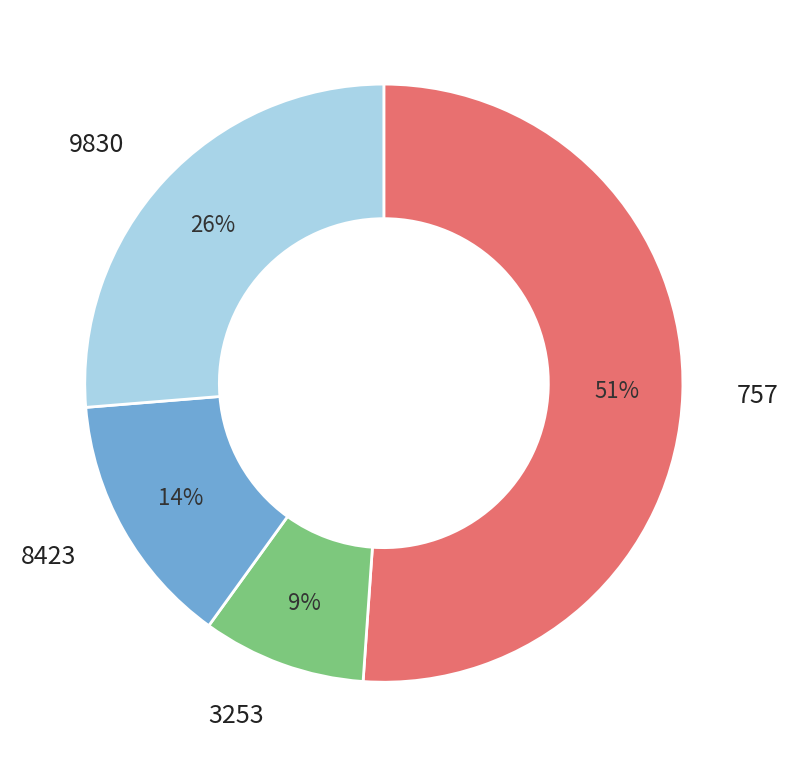

Rank the categories by value from lowest to highest.

3253, 8423, 9830, 757